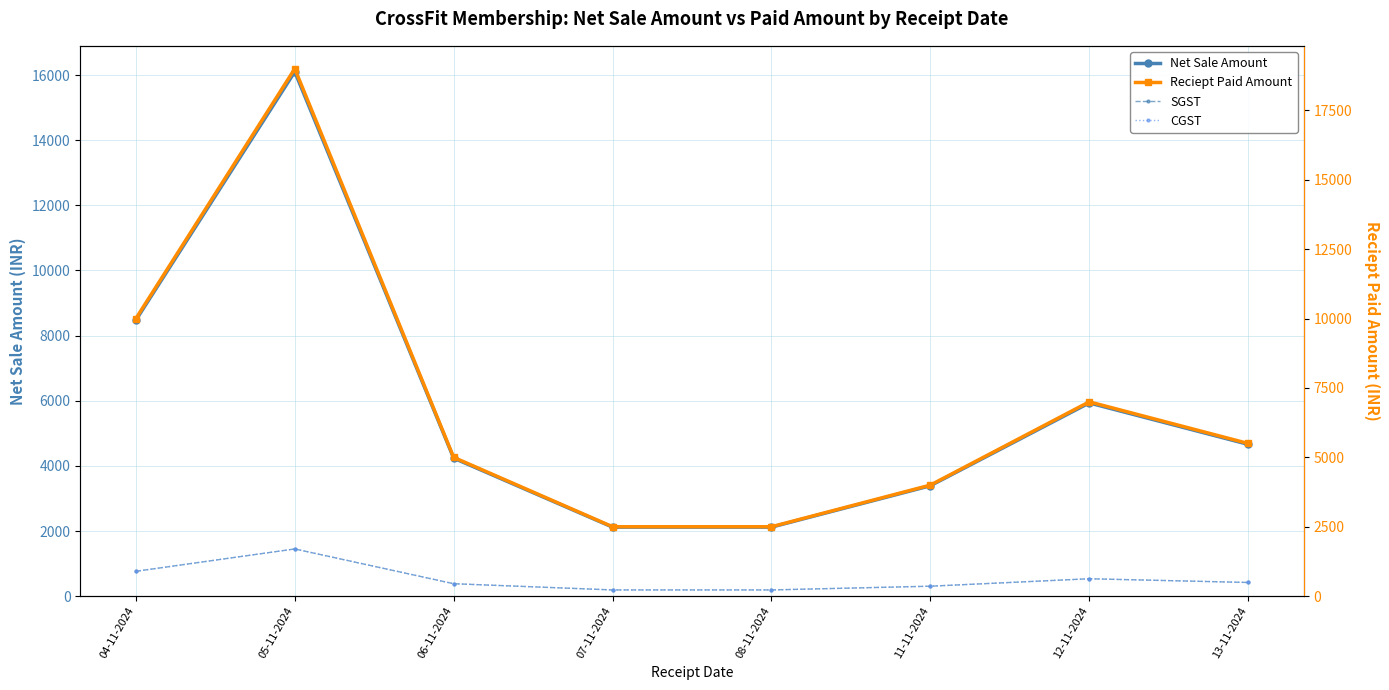

Count the number of data series in this chart.

4